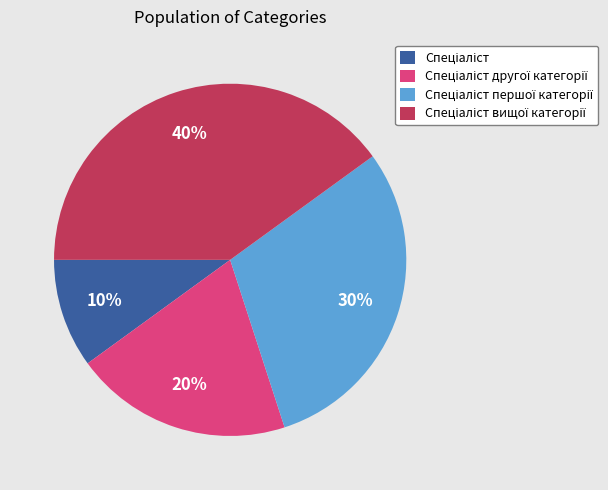

Does any single category account for the majority?

No